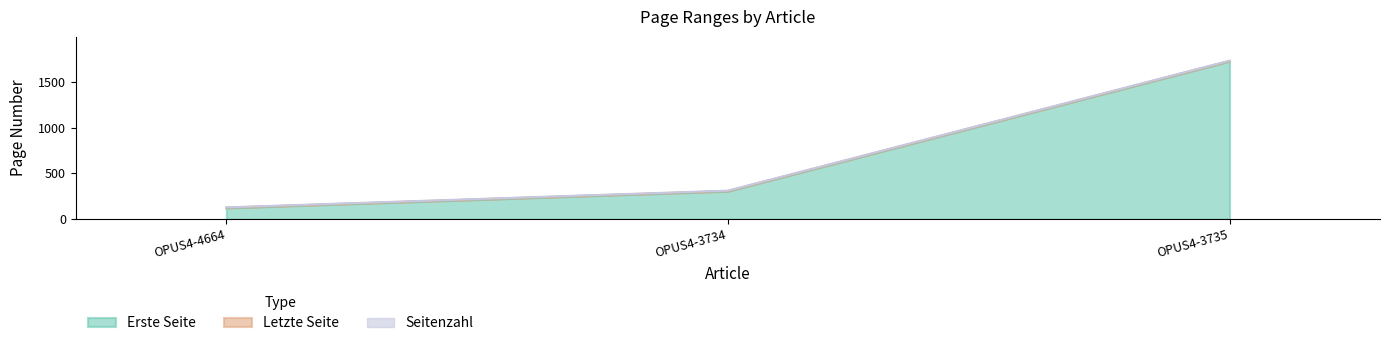

What is the maximum value for Letzte Seite?

1730